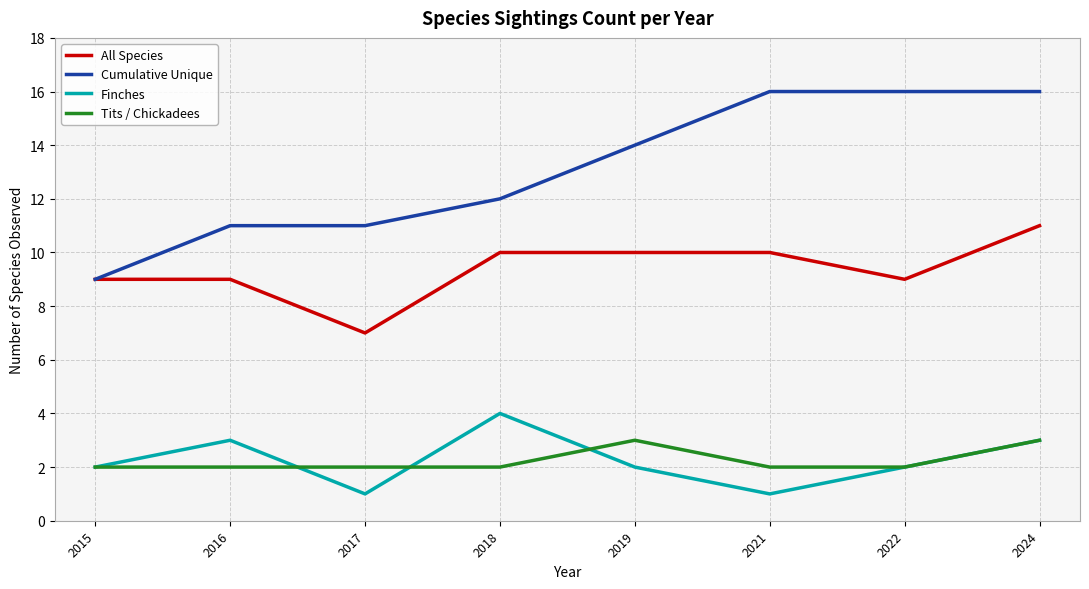

How many lines are shown in the chart?

4